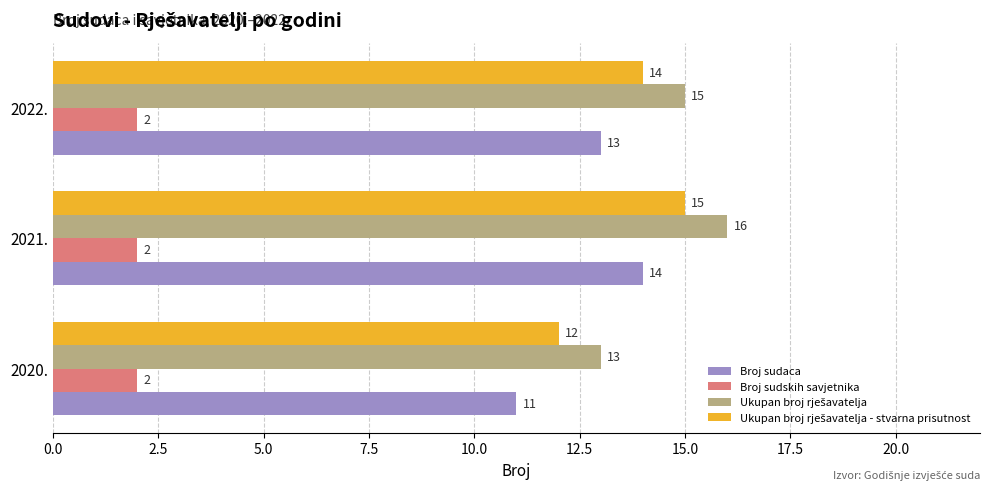

The Broj sudskih savjetnika series shows 3 at 2020.. True or false?

False